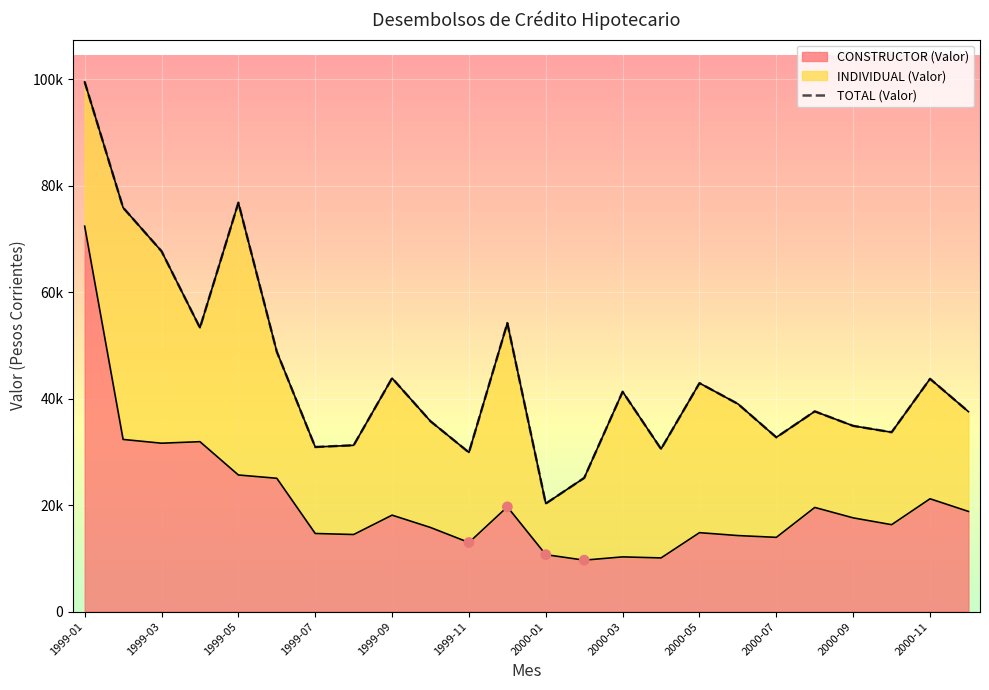

What is the change in value from 1999-11 to 2000-11?

+5377.0